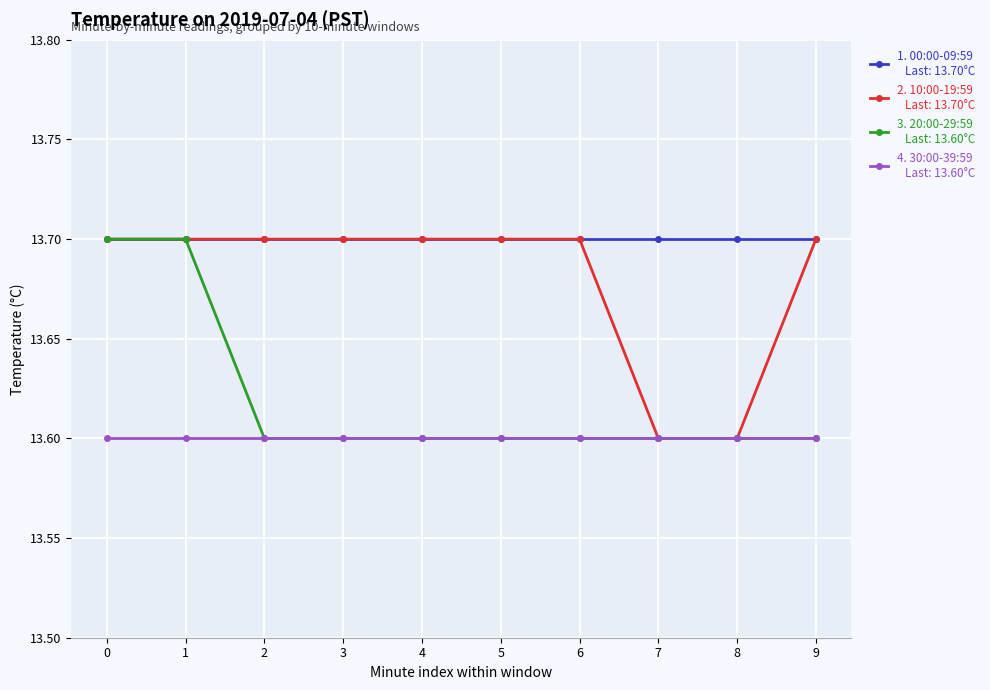

What is the total value across all series at 7?

54.5